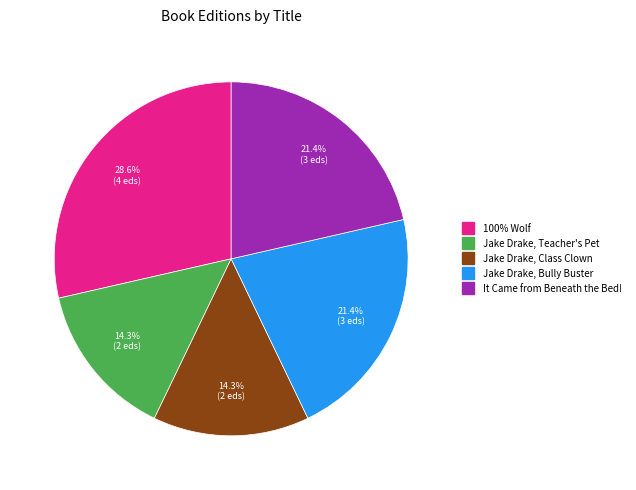

How many slices are in this pie chart?

5